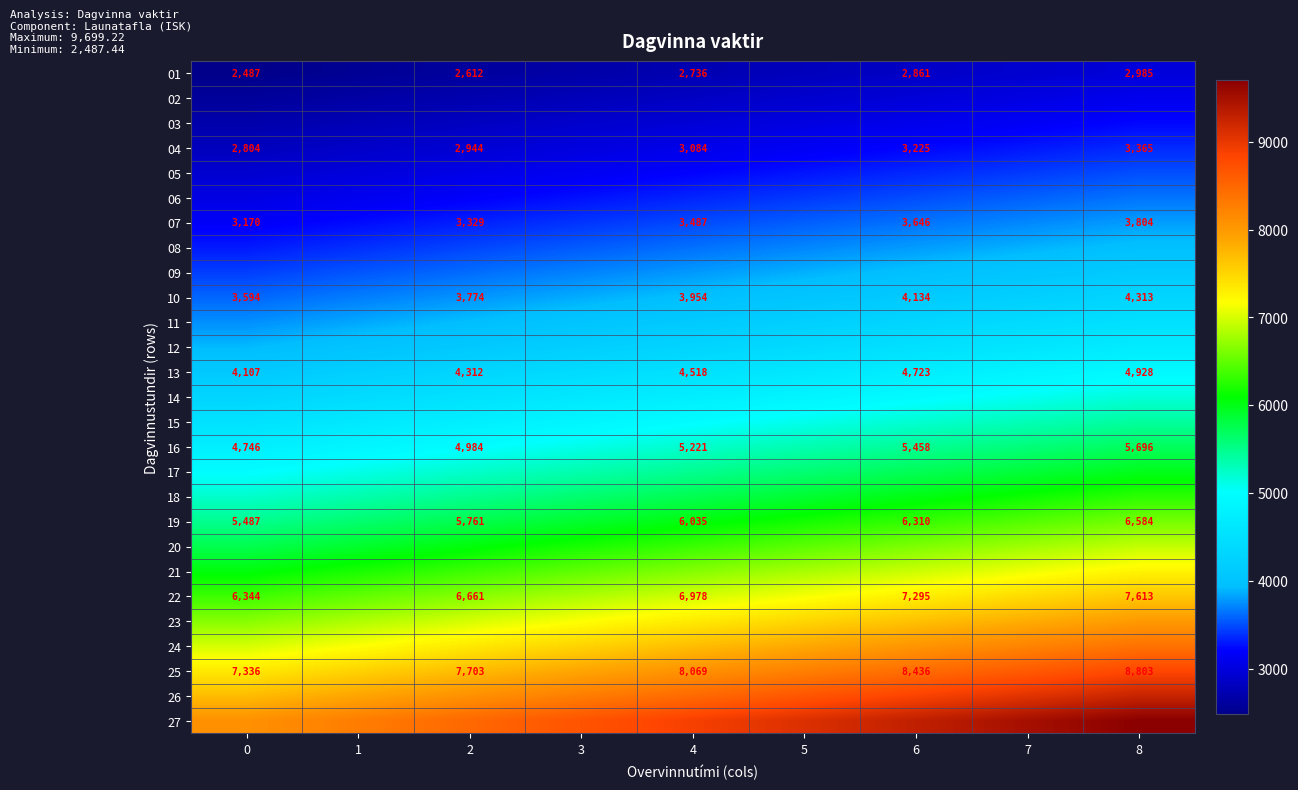

Is the value of 13 at 8 greater than the value of 23 at 5?

No